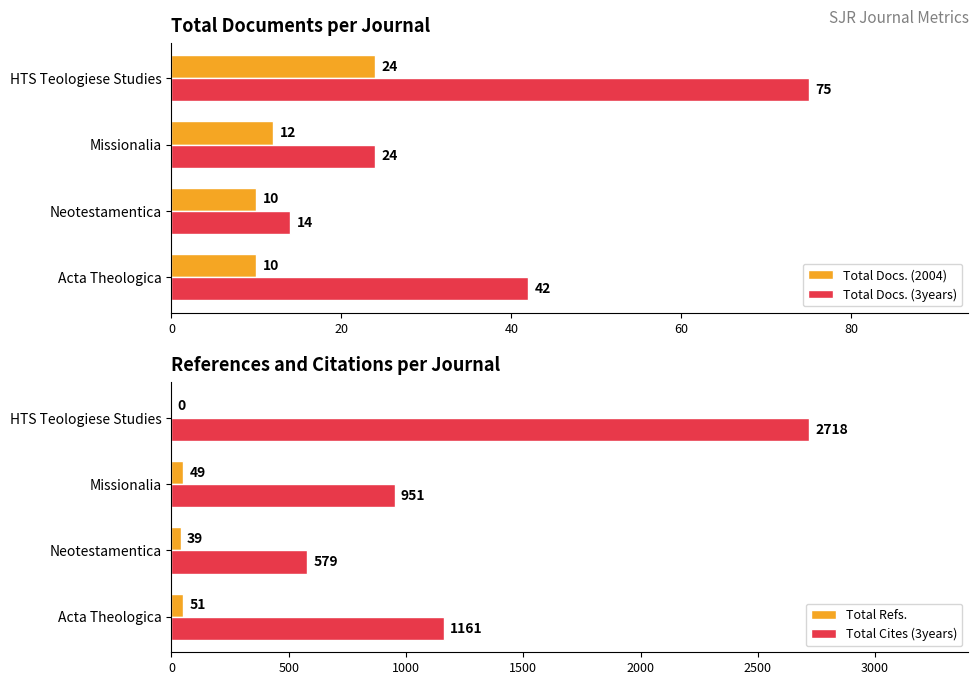

What is the maximum value for Total Cites (3years)?

2718